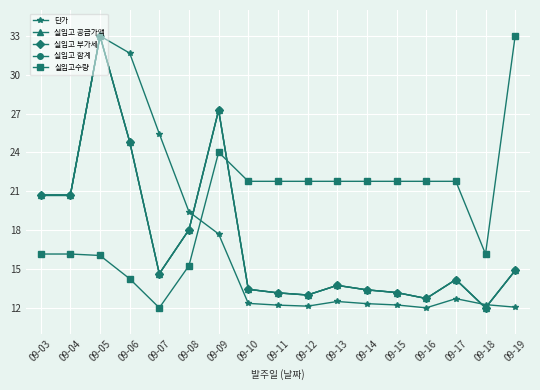

Is this an area chart (filled region under the line)?

No